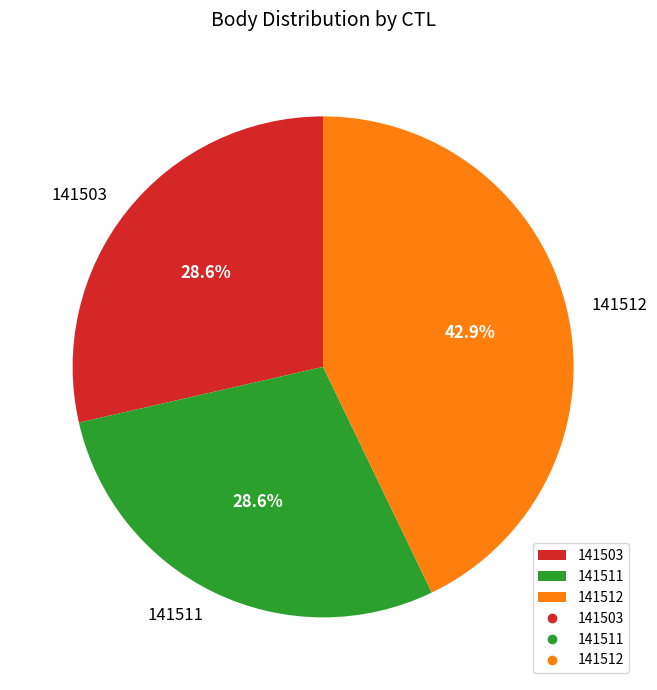

Does any single category account for the majority?

No